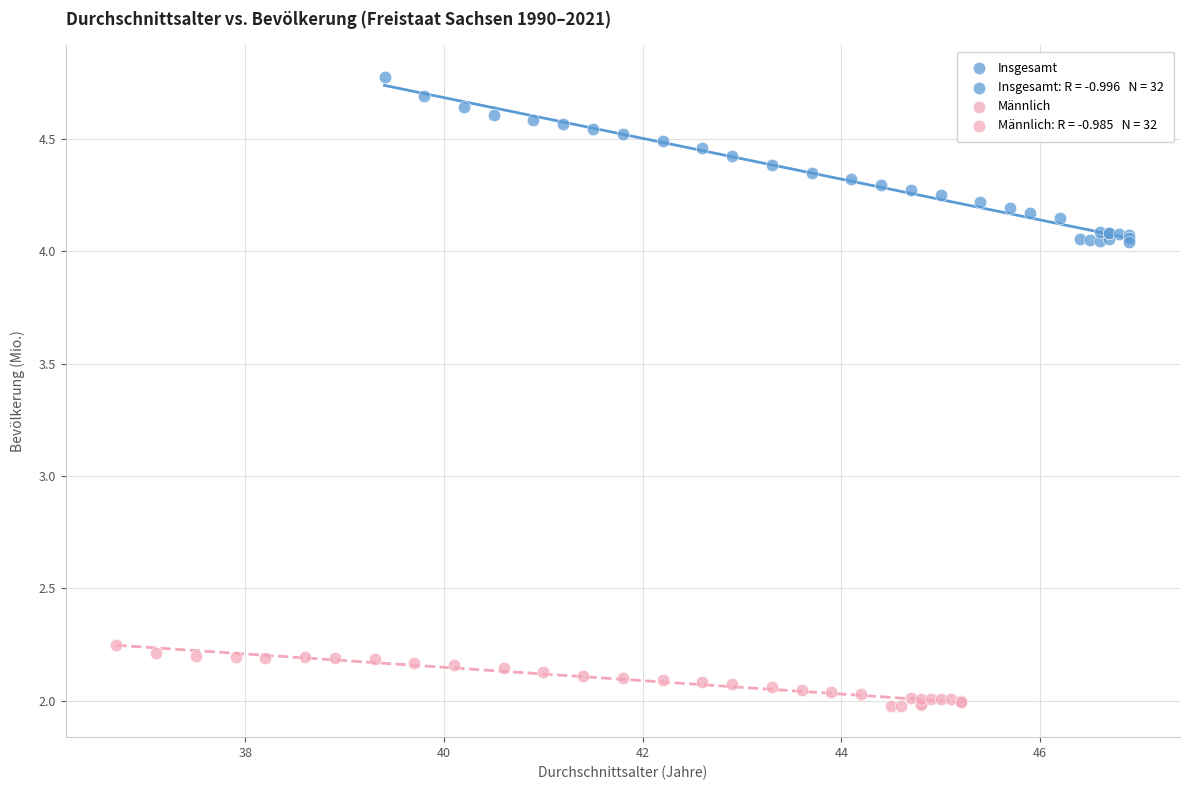

Which series reaches the maximum Y coordinate?

Insgesamt